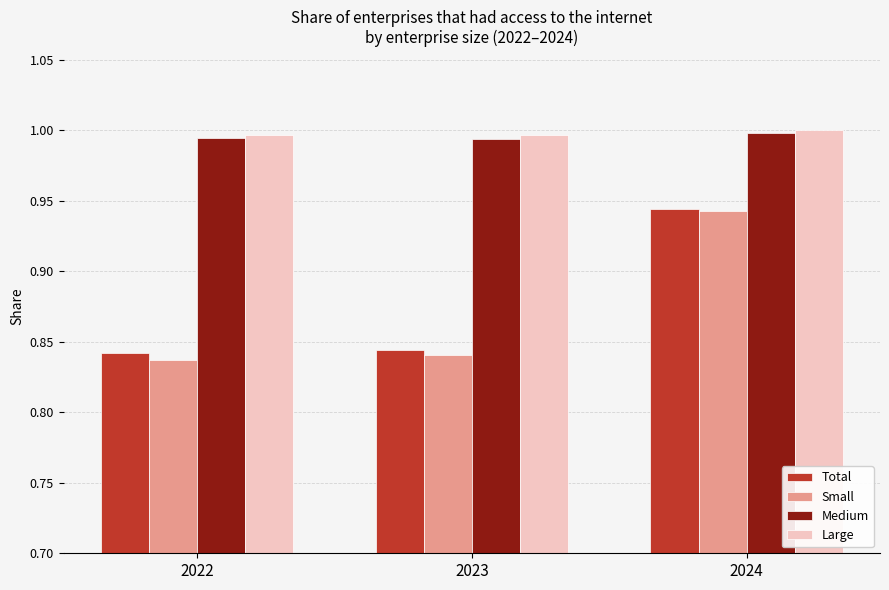

Which series has the widest spread of values?

Small